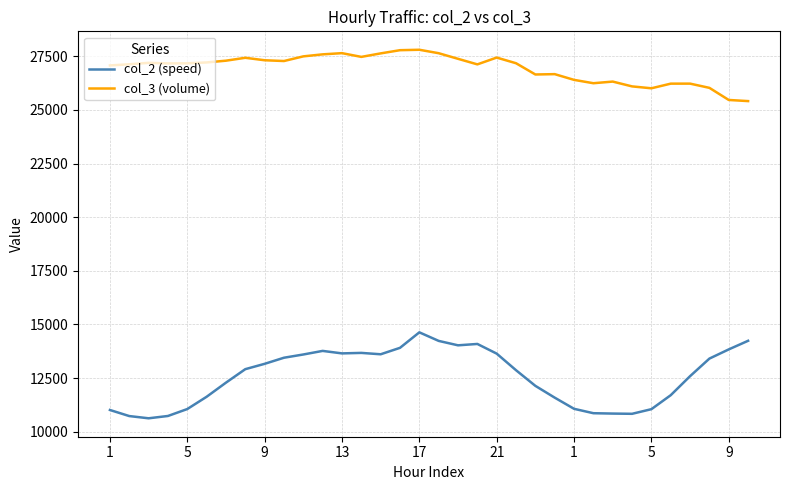

True or false: col_3 (volume) and col_2 (speed) cross at least once.

False